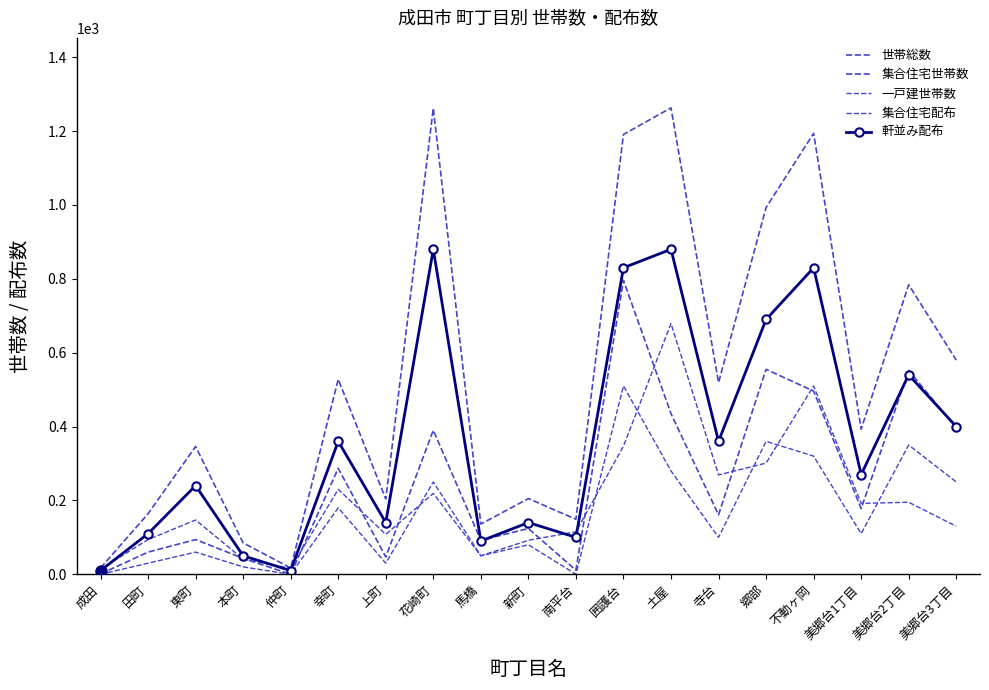

True or false: 集合住宅配布 has more than 2 points higher than both neighbors.

True